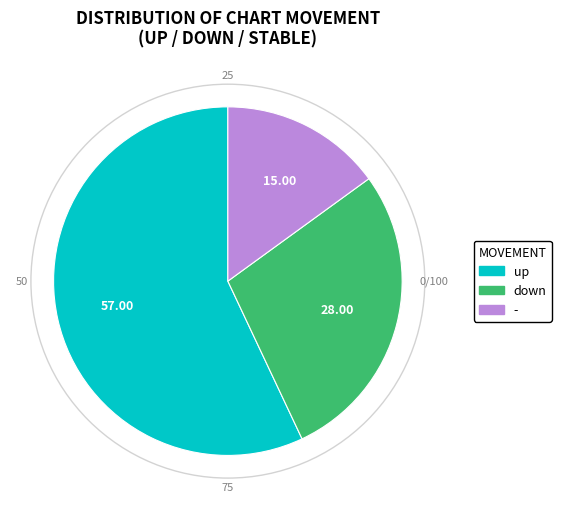

How many slices are in this pie chart?

3